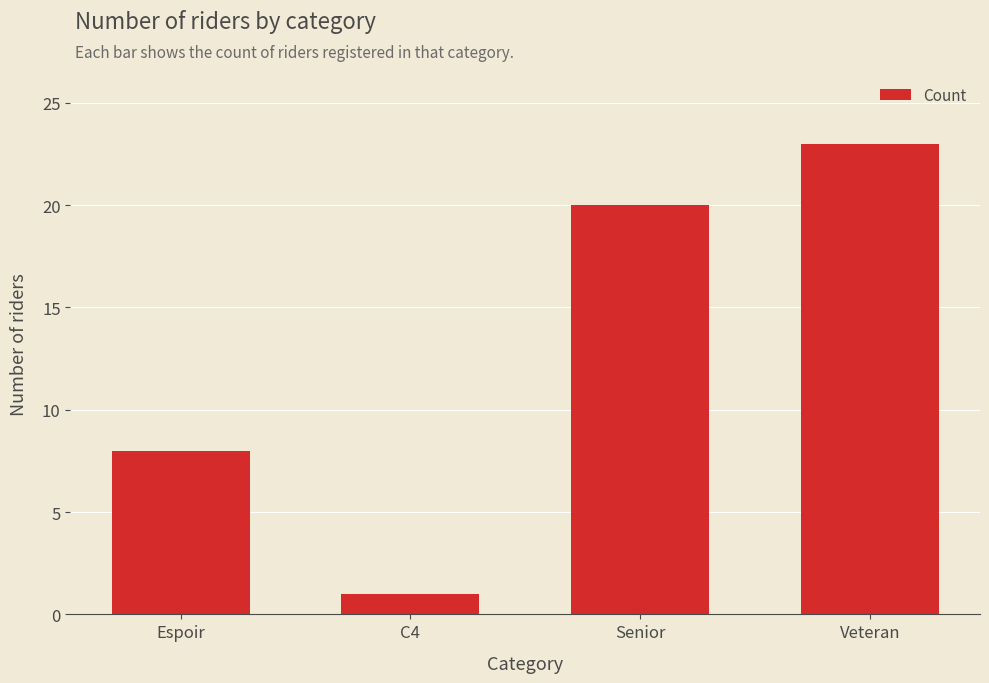

What is the average value?

13